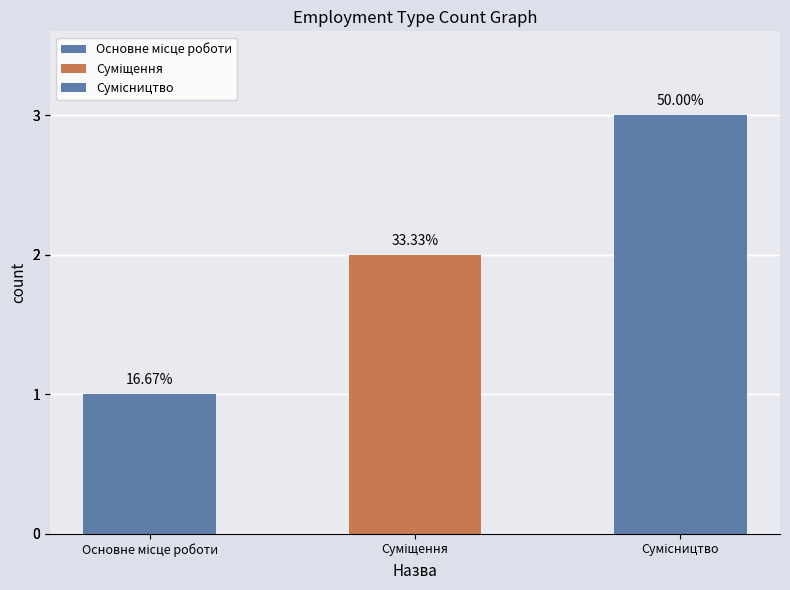

What is the greatest value displayed?

3